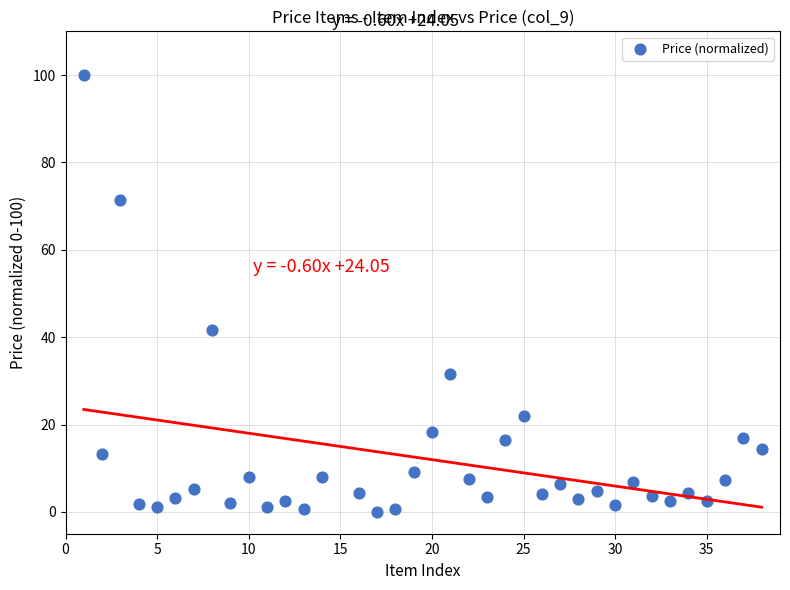

What Y value in the scatter plot is closest to 50?

41.6